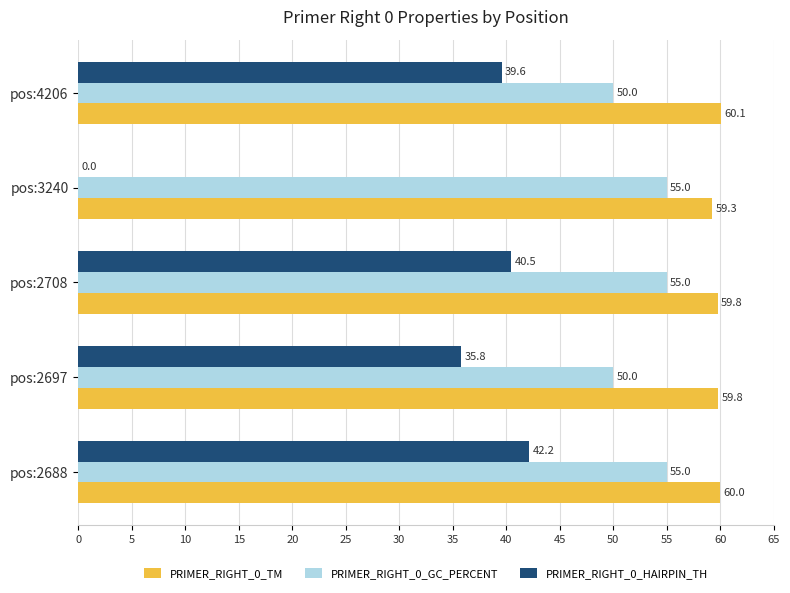

Is it true that PRIMER_RIGHT_0_TM equals 17.2 at pos:2697?

False